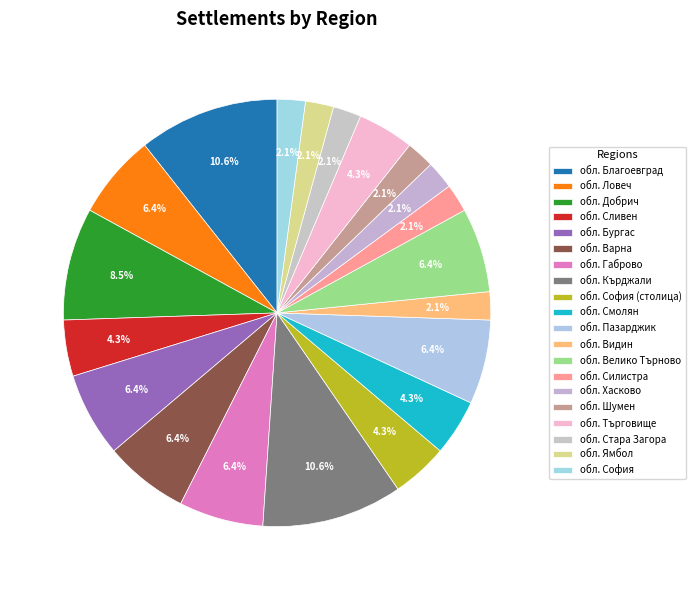

Is there any slice that represents more than half of the pie?

No